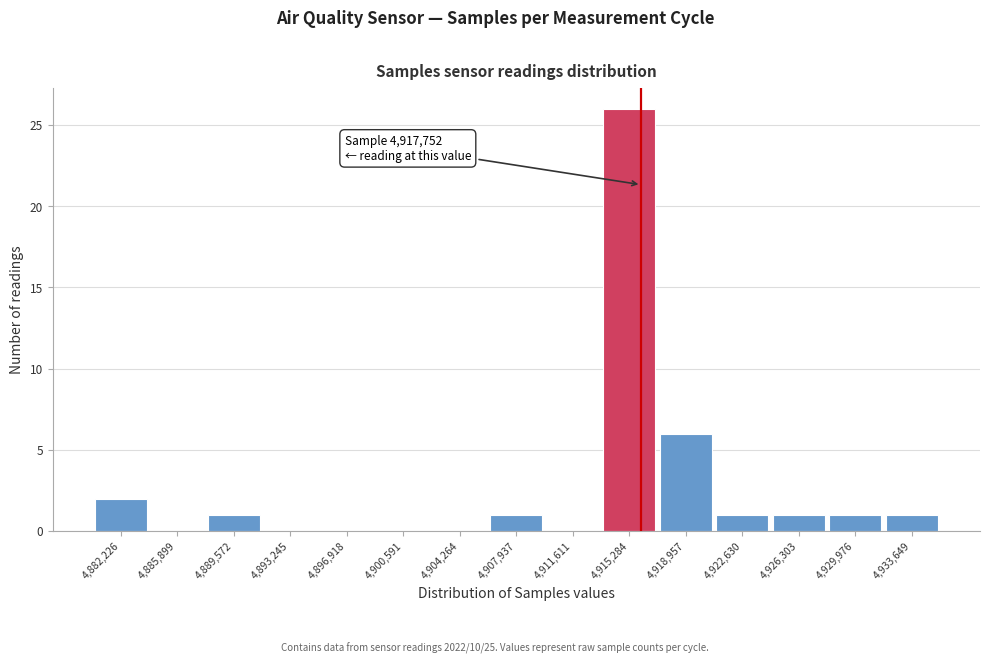

Which label corresponds to the largest value in the chart?

4,915,284